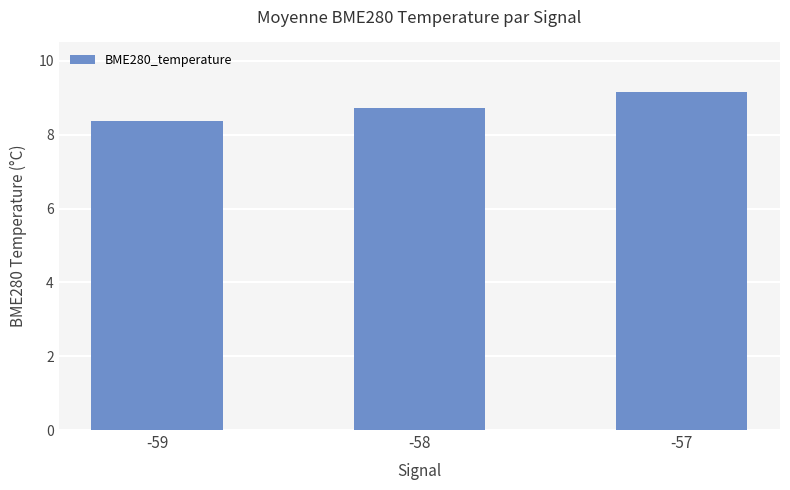

Are the bars horizontal?

No